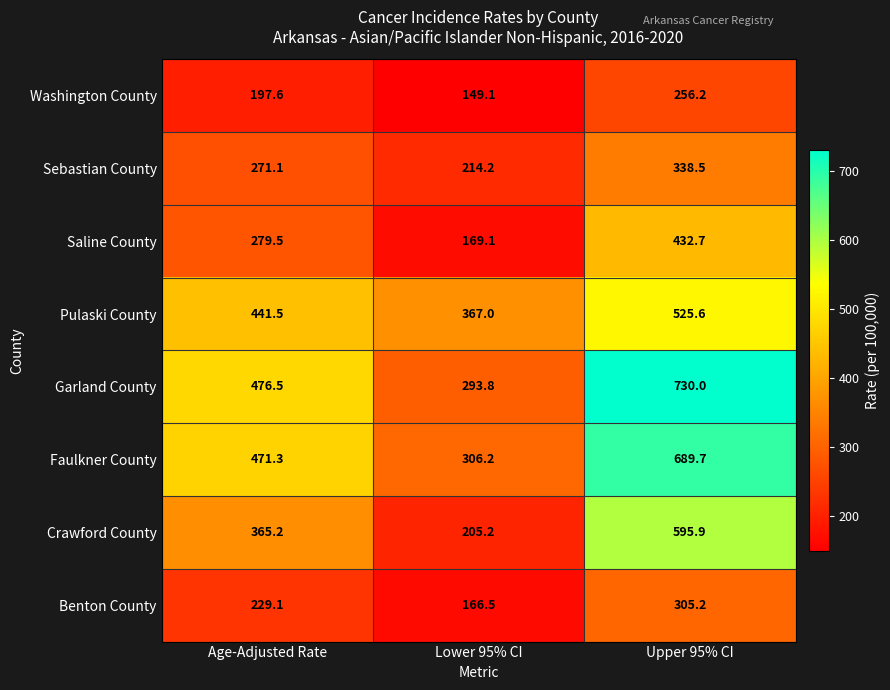

The Benton County series shows 166.5 at Lower 95% CI. True or false?

True